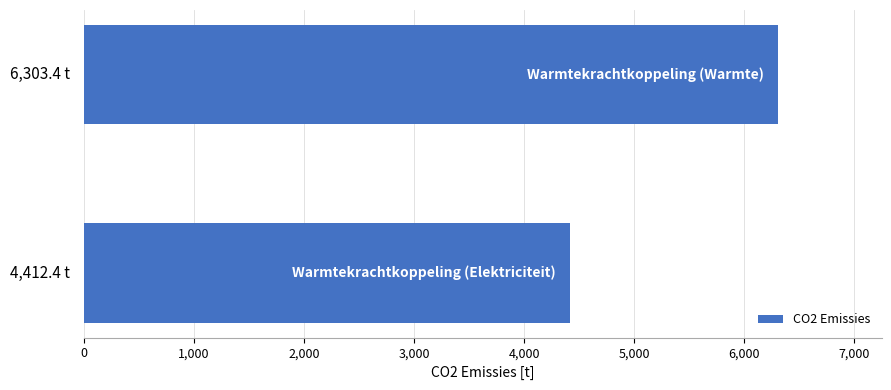

What is the minimum value shown in the chart?

4412.4